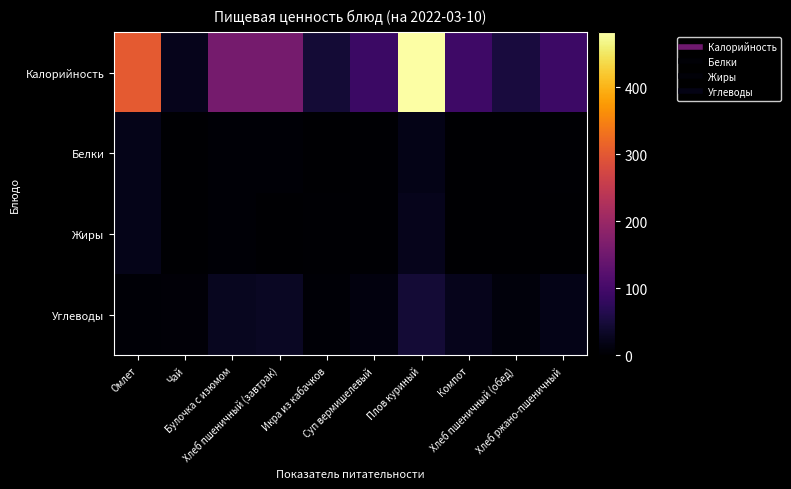

Reading left to right, what are all the values shown in this chart?

Калорийность: Омлет=301.4	Чай=24.0	Булочка с изюмом=157.7	Хлеб пшеничный (завтрак)=157.0	Икра из кабачков=46.7	Суп вермишелевый=89.9	Плов куриный=481.7	Компот=93.2	Хлеб пшеничный (обед)=52.3	Хлеб ржано-пшеничный=92.0
Белки: Омлет=20.9	Чай=0.0	Булочка с изюмом=4.4	Хлеб пшеничный (завтрак)=4.5	Икра из кабачков=0.7	Суп вермишелевый=2.0	Плов куриный=19.3	Компот=0.1	Хлеб пшеничный (обед)=1.5	Хлеб ржано-пшеничный=2.2
Жиры: Омлет=22.5	Чай=0.0	Булочка с изюмом=3.8	Хлеб пшеничный (завтрак)=1.7	Икра из кабачков=2.8	Суп вермишелевый=3.5	Плов куриный=24.1	Компот=0.1	Хлеб пшеничный (обед)=0.6	Хлеб ржано-пшеничный=0.4
Углеводы: Омлет=3.9	Чай=6.0	Булочка с изюмом=26.5	Хлеб пшеничный (завтрак)=30.8	Икра из кабачков=4.6	Суп вермишелевый=12.5	Плов куриный=46.9	Компот=22.9	Хлеб пшеничный (обед)=10.3	Хлеб ржано-пшеничный=19.8